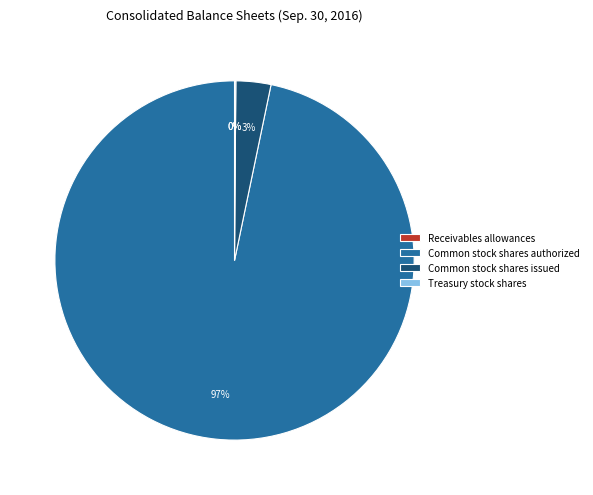

The Treasury stock shares slice represents 12% of the pie. True or false?

False